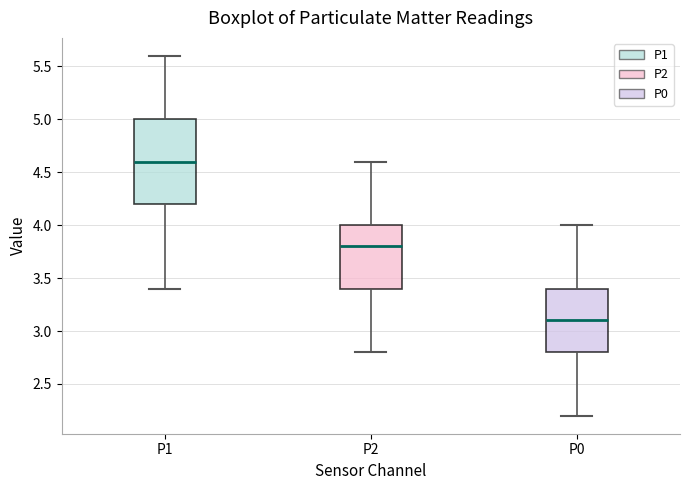

Where is the lower edge of the box for P2 on the y-axis? The values are not printed on the chart, so give them approximately, as read against the axis.

3.4